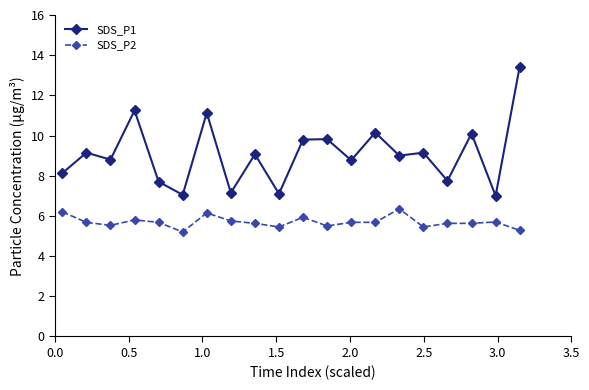

Which series has the largest total across all categories?

SDS_P1